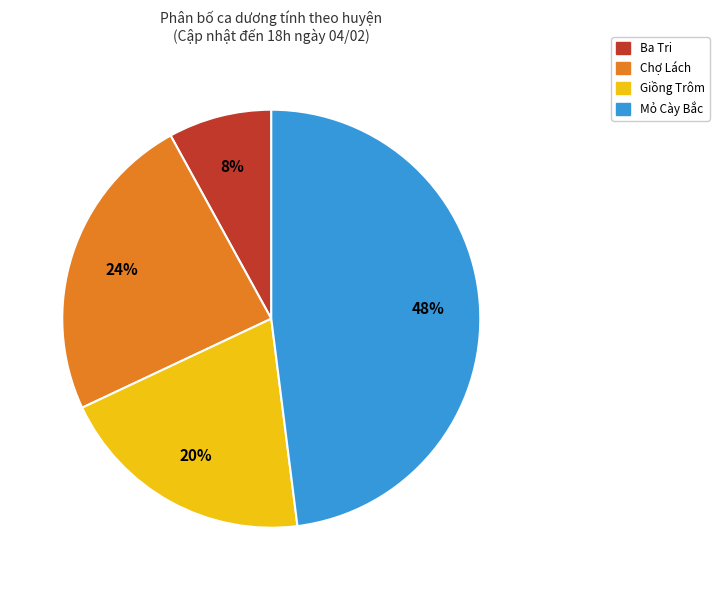

Is there a majority slice in this chart?

No